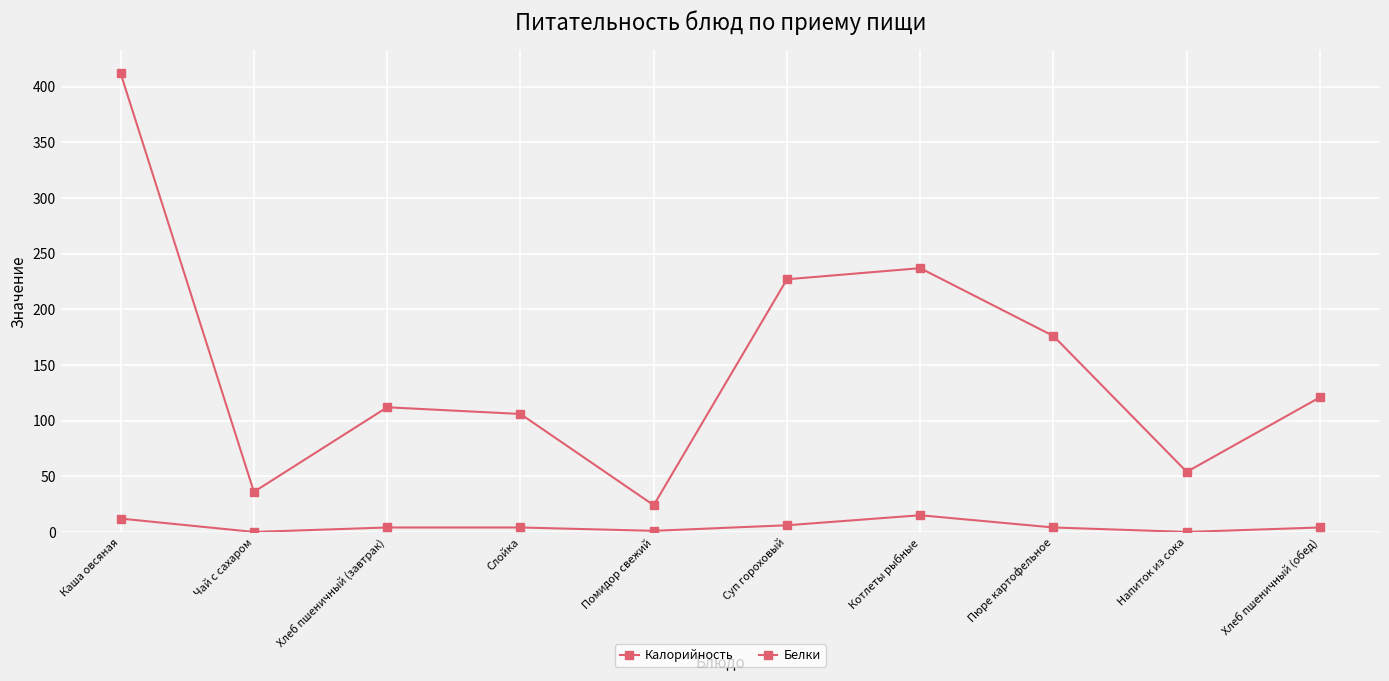

What is the label of the 5th point from the left?

Помидор свежий